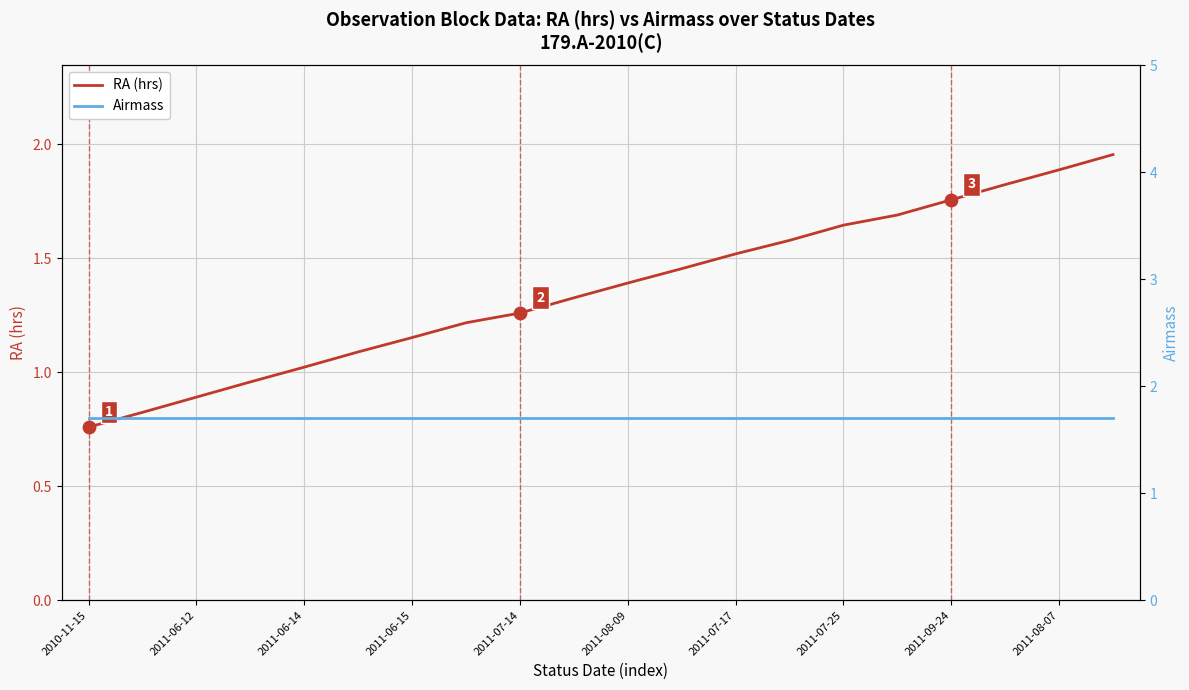

Is the value of Airmass at 2011-07-17 greater than the value of RA (hrs) - Observation runs at 2011-06-15?

Yes